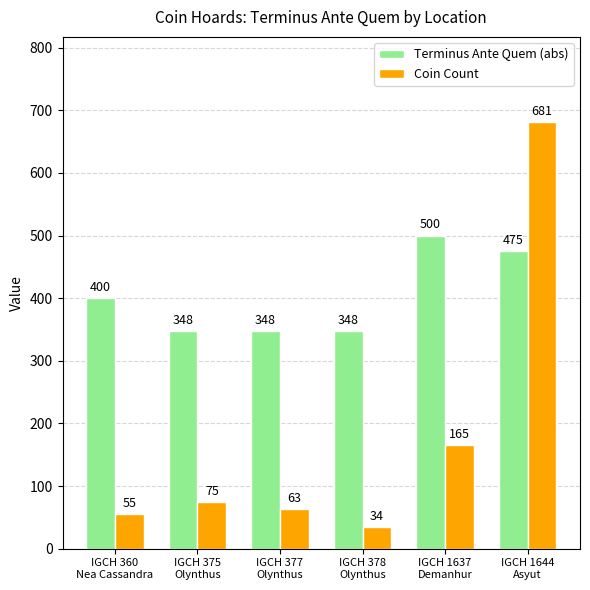

List the series in order of their overall mean, lowest first.

Coin Count, Terminus Ante Quem (abs)